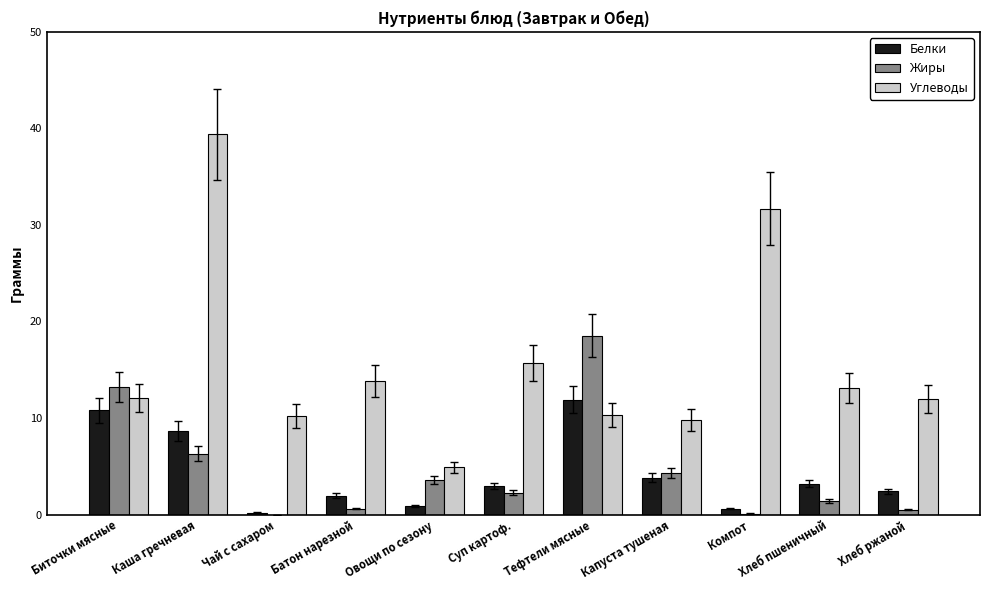

At which category is the sum across all series the highest?

Каша гречневая